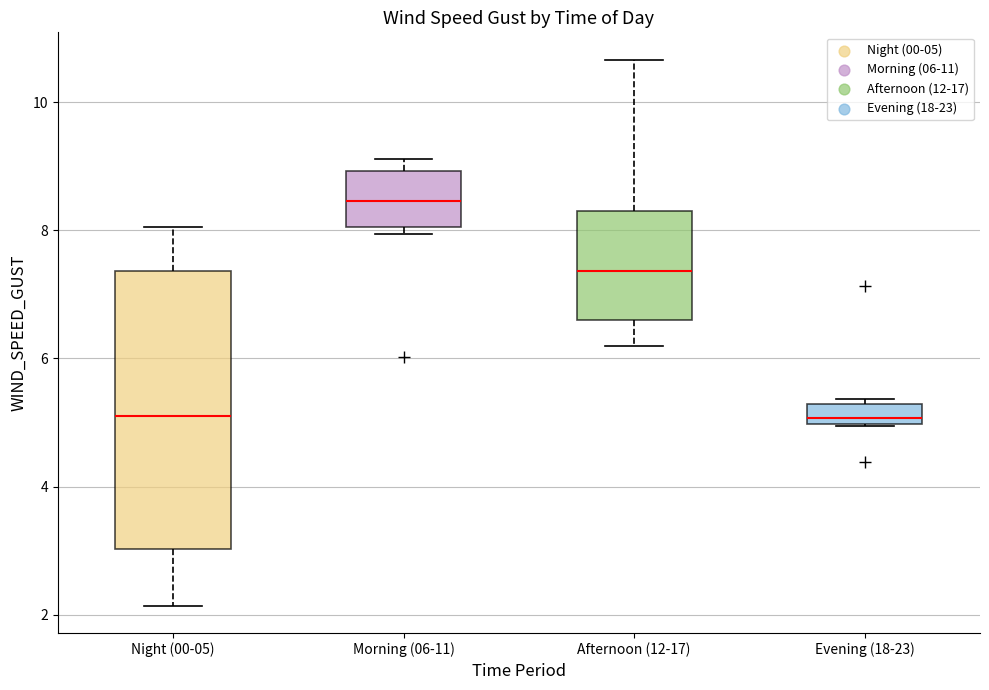

Reading left to right, transcribe this box plot: for each box, give where its median line is, the range the box spans, and where its two whiskers end, as read against the y-axis. The values are not printed on the chart, so give them approximately, as read against the axis.

Night (00-05): median 5.0, box 3.0 to 7.4, whiskers 2.2 to 8.0
Morning (06-11): median 8.4, box 8.0 to 9.0, whiskers 8.0 (just below the box's lower edge) to 9.2
Afternoon (12-17): median 7.4, box 6.6 to 8.4, whiskers 6.2 to 10.6
Evening (18-23): median 5.0 (just above the box's lower edge), box 5.0 to 5.2, whiskers 5.0 to 5.4